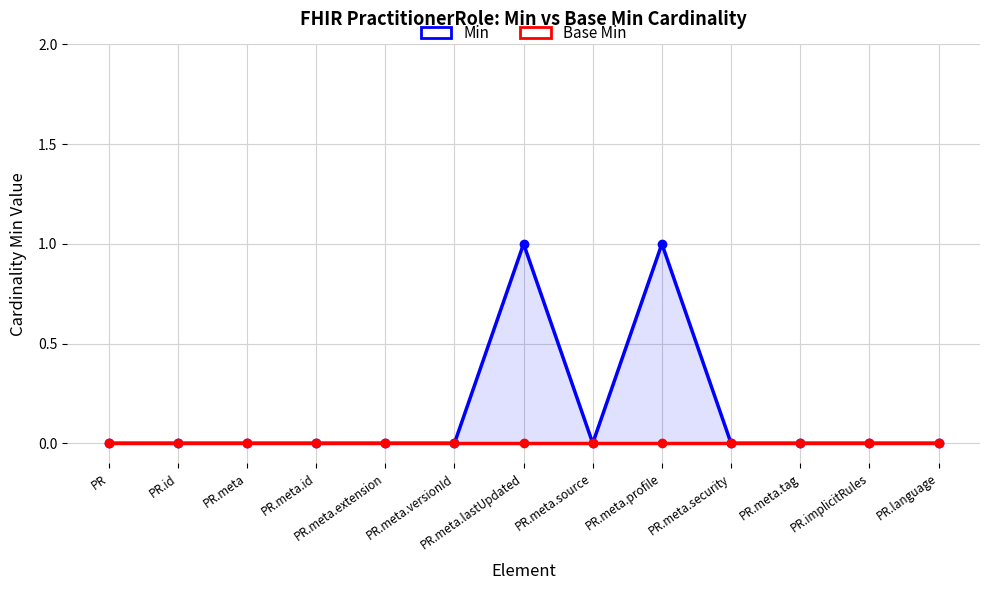

Count the Min values in the range 0 to 1.

13